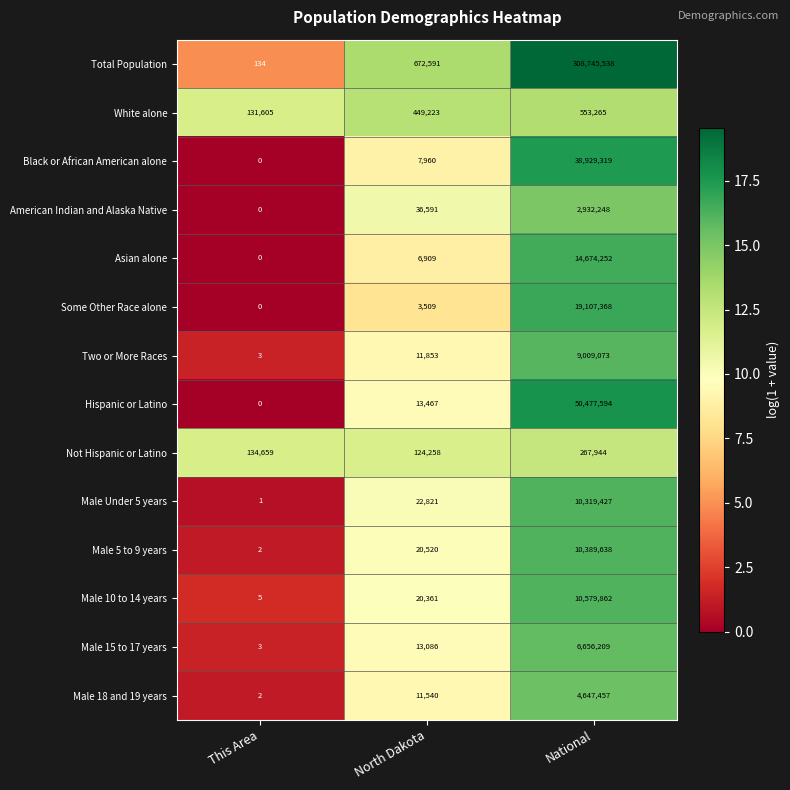

Between North Dakota and National, which series saw the biggest shift?

Total Population